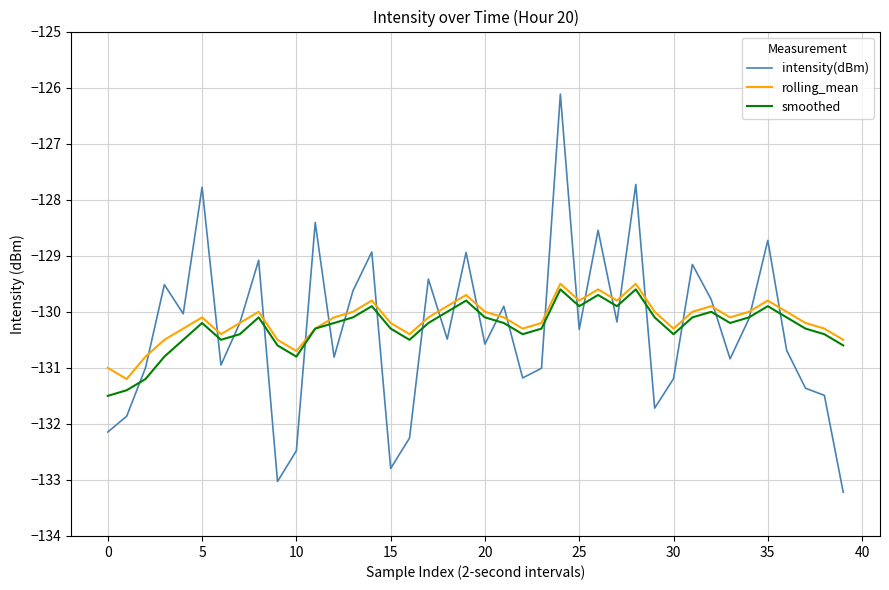

List the series in order of their overall mean, highest first.

rolling_mean, smoothed, intensity(dBm)